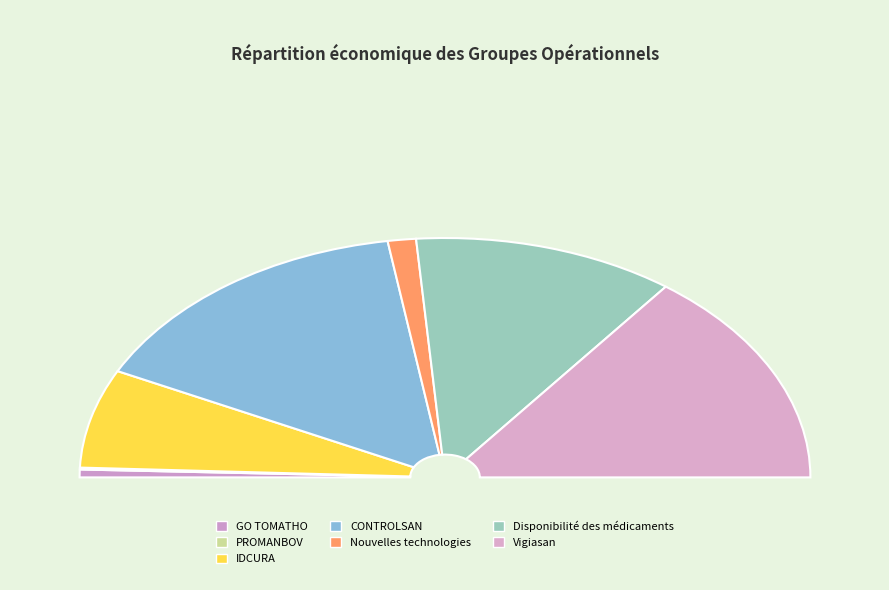

Which slice is the smallest?

PROMANBOV